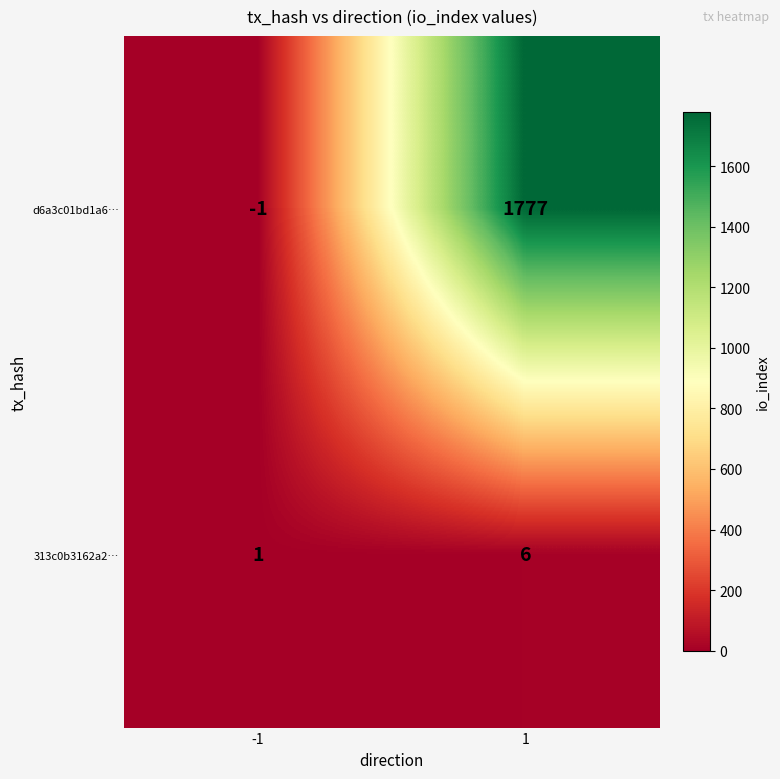

What is the difference between the 313c0b3162a2… values at -1 and 1?

5